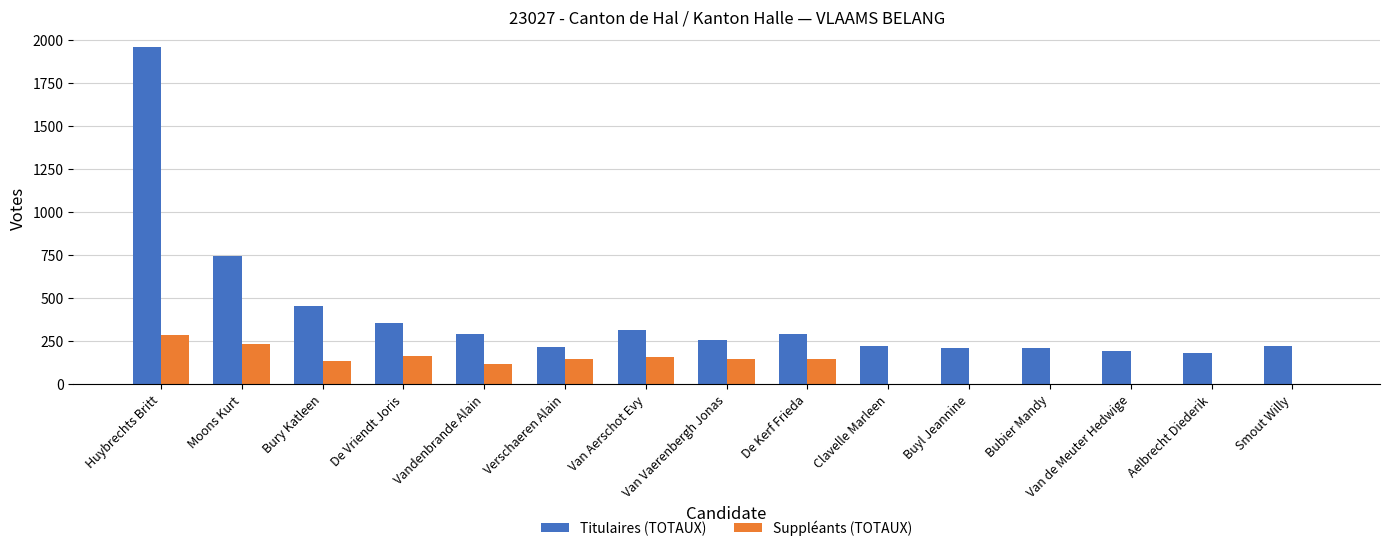

At which label does Suppléants (TOTAUX) first exceed 130?

Huybrechts Britt